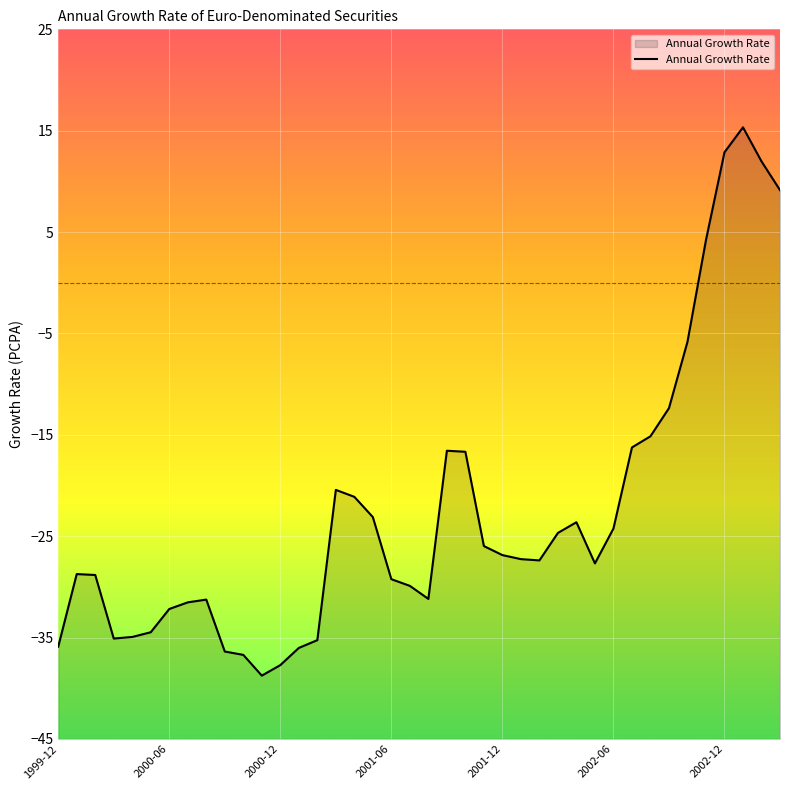

List the labels in order of value, smallest first.

2000-11, 2000-12, 2000-10, 2000-09, 2001-01, 1999-12, 2001-02, 2000-03, 2000-04, 2000-05, 2000-06, 2000-07, 2000-08, 2001-08, 2001-07, 2001-06, 2000-02, 2000-01, 2002-05, 2002-02, 2002-01, 2001-12, 2001-11, 2002-03, 2002-06, 2002-04, 2001-05, 2001-04, 2001-03, 2001-10, 2001-09, 2002-07, 2002-08, 2002-09, 2002-10, 2002-11, 2003-03, 2003-02, 2002-12, 2003-01